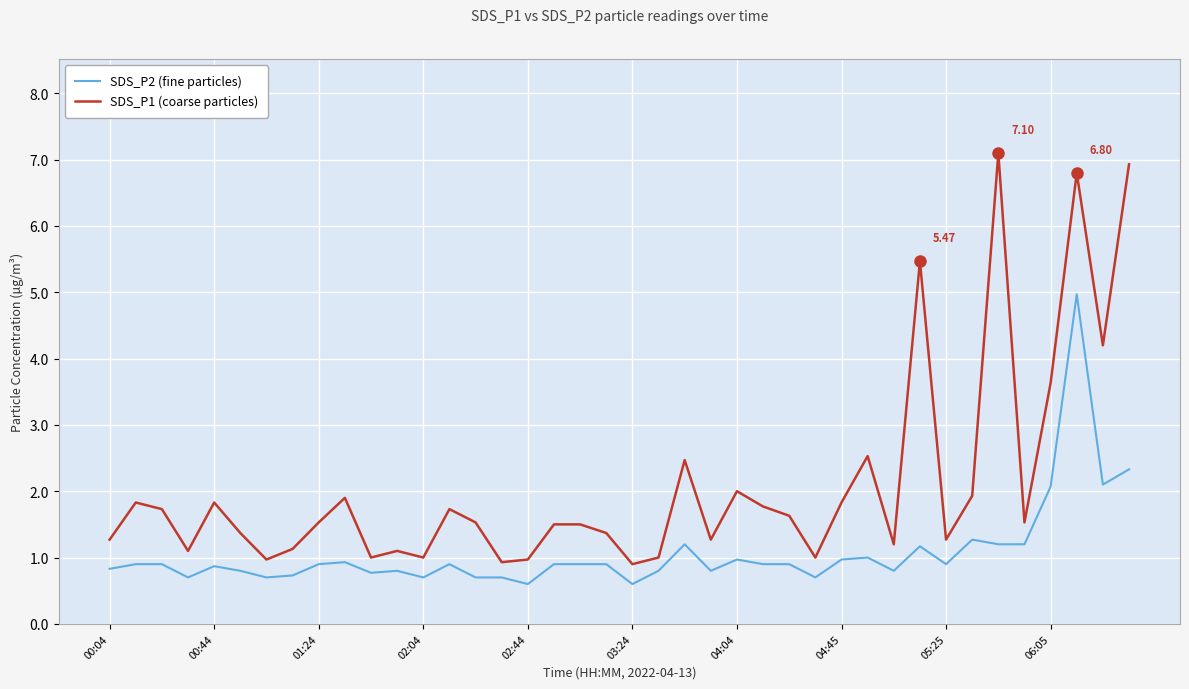

List the series in order of their overall mean, lowest first.

SDS_P2 (fine particles), SDS_P1 (coarse particles)